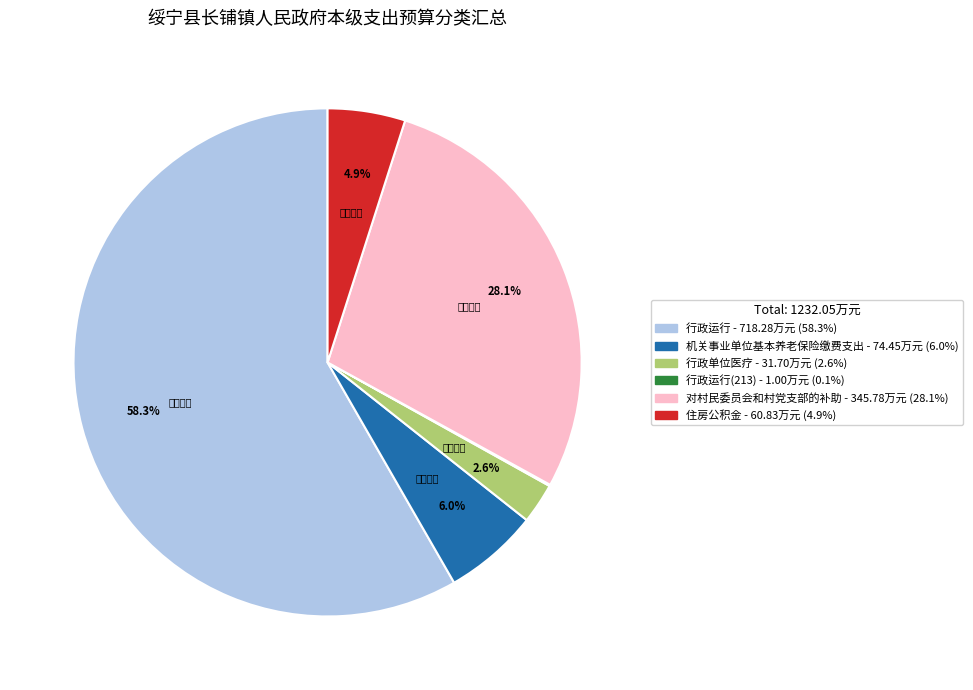

Is there any slice that represents more than half of the pie?

Yes